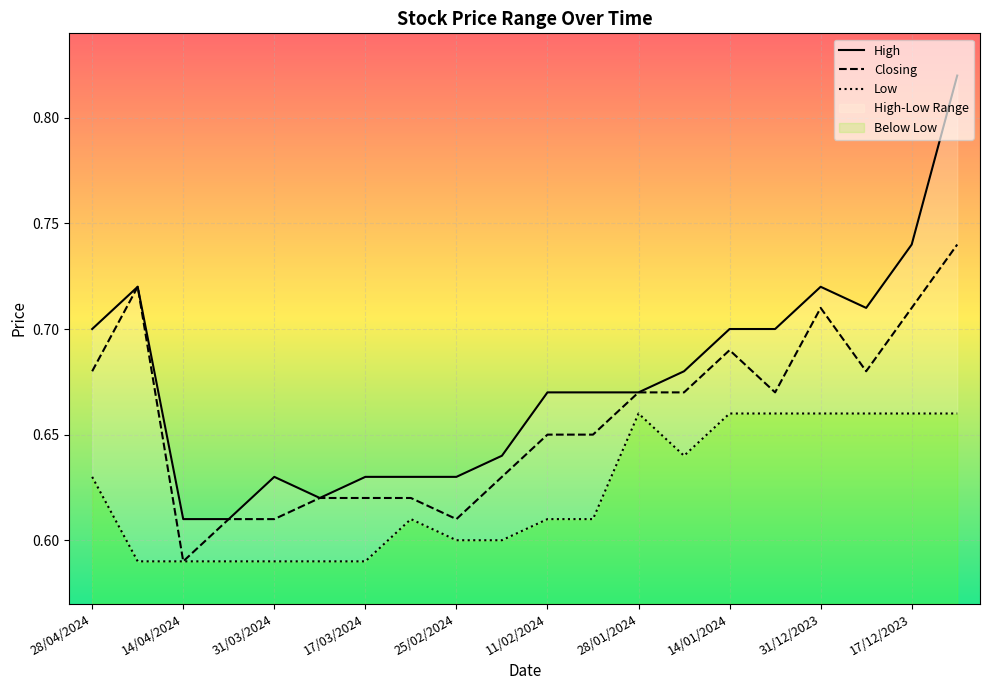

Rank the categories by High value from highest to lowest.

10/12/2023, 17/12/2023, 21/04/2024, 31/12/2023, 24/12/2023, 28/04/2024, 14/01/2024, 07/01/2024, 21/01/2024, 11/02/2024, 04/02/2024, 28/01/2024, 18/02/2024, 31/03/2024, 17/03/2024, 10/03/2024, 25/02/2024, 24/03/2024, 14/04/2024, 07/04/2024